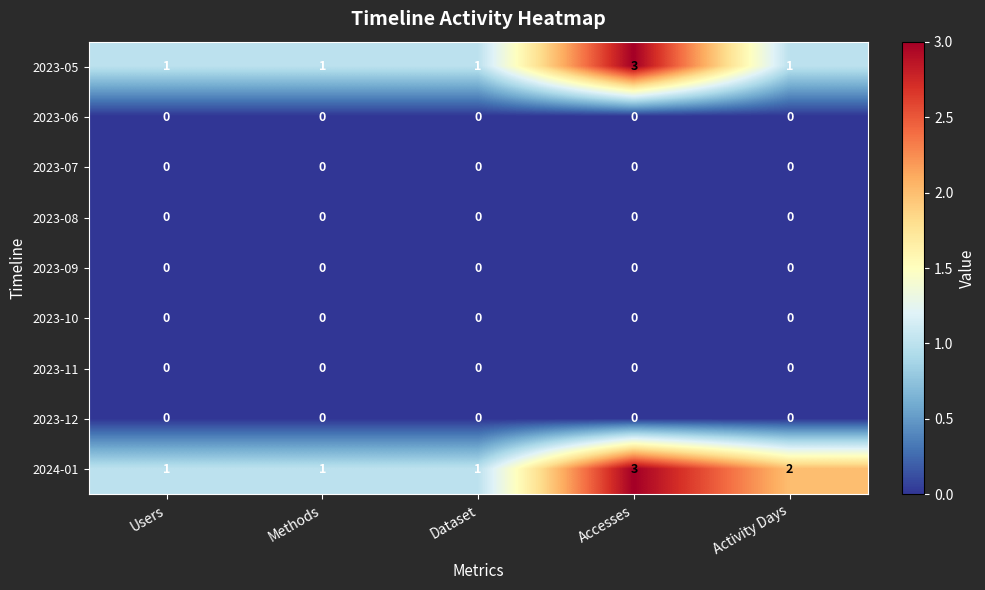

At which category is the sum across all series the highest?

Accesses